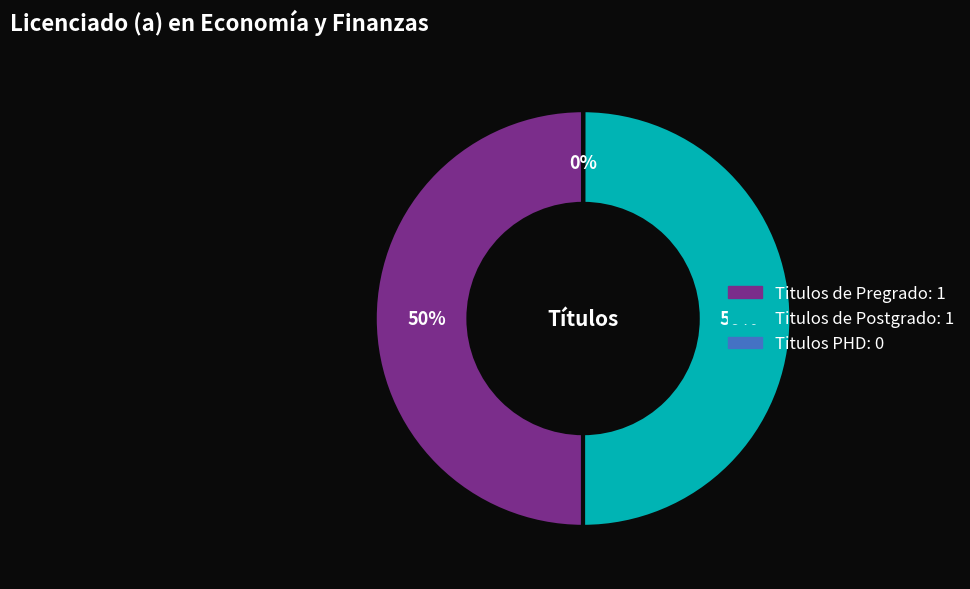

Is the sum of Titulos de Pregrado and Titulos de Postgrado greater than half?

Yes